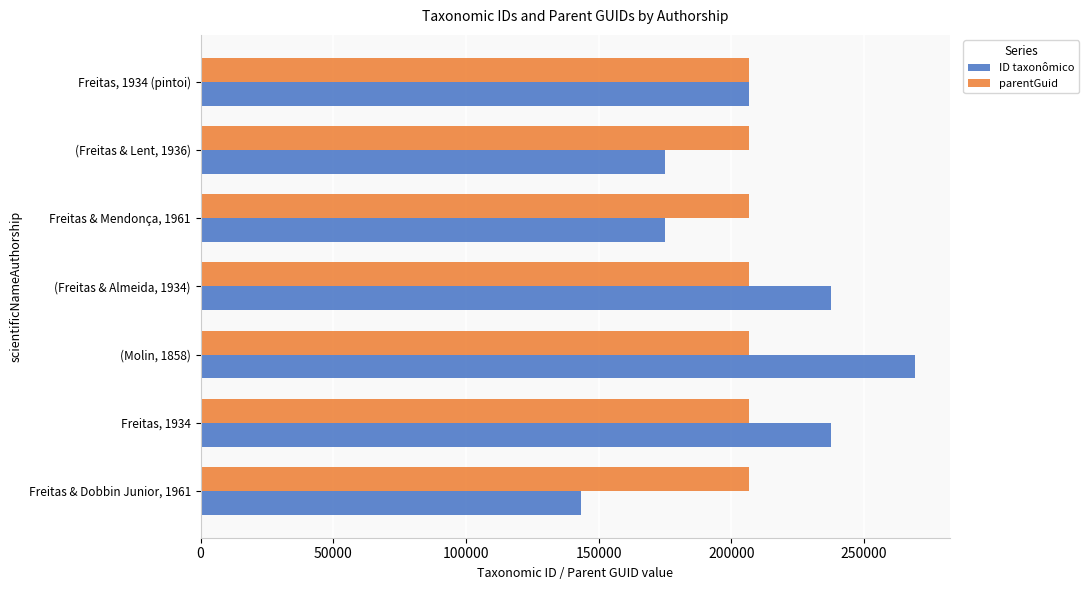

The value of parentGuid at Freitas, 1934 (pintoi) is 206756. True or false?

True